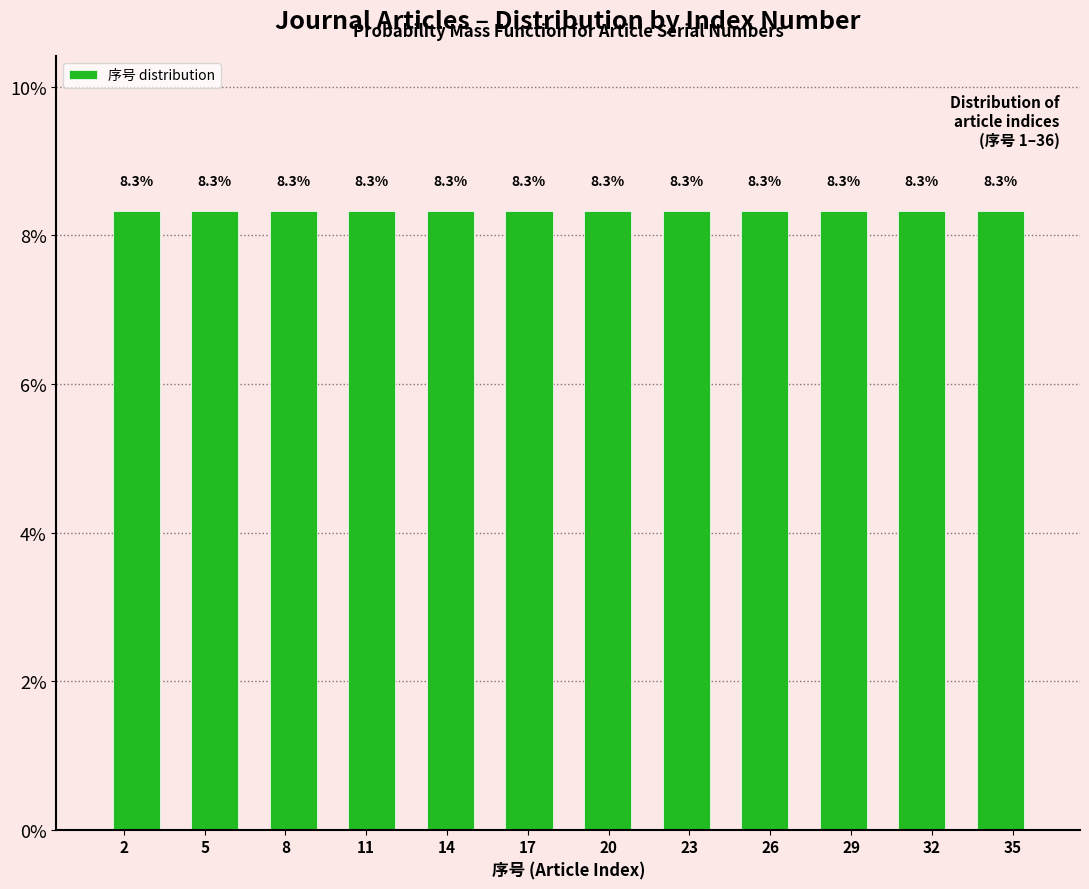

How tall is the bar that spans 27.5 to 30.0 on the x-axis? The bar edges are not printed on the chart, so give them approximately, as read against the axis.

8.3